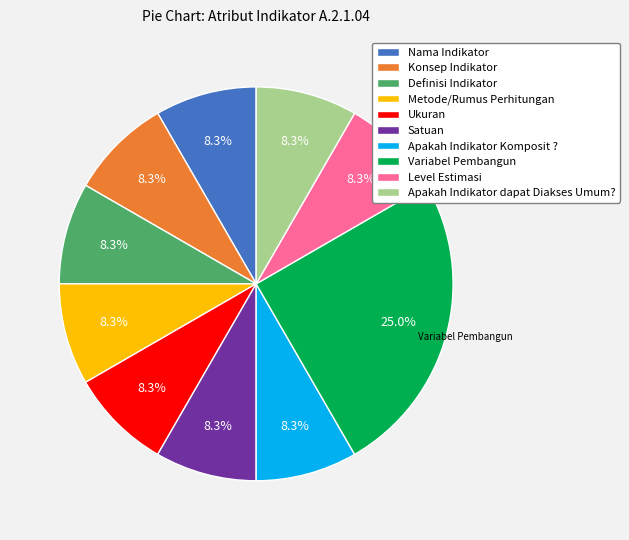

To the nearest percent, what is the difference between the largest and smallest slice percentages?

17%